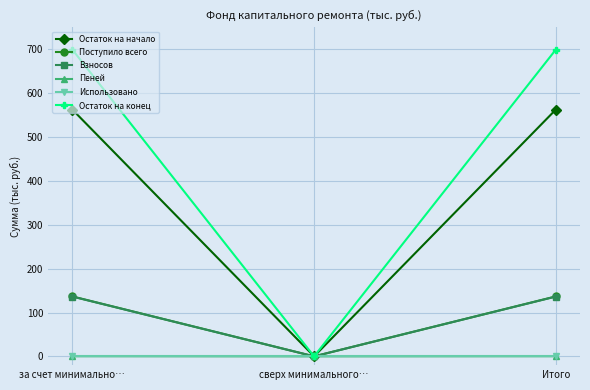

The Взносов series shows 30.5 at Итого. True or false?

False